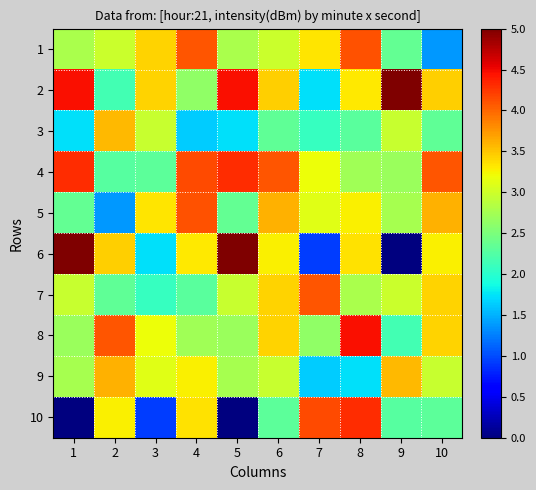

Reading left to right, transcribe all the data shown in this chart.

1: 1=2.8	2=3.0	3=3.4	4=4.1	5=2.8	6=3.0	7=3.3	8=4.1	9=2.4	10=1.4
2: 1=4.5	2=2.2	3=3.4	4=2.6	5=4.5	6=3.4	7=1.7	8=3.3	9=5.0	10=3.4
3: 1=1.7	2=3.6	3=3.0	4=1.6	5=1.7	6=2.3	7=2.1	8=2.3	9=3.0	10=2.3
4: 1=4.3	2=2.3	3=2.3	4=4.2	5=4.3	6=4.1	7=3.2	8=2.7	9=2.7	10=4.1
5: 1=2.4	2=1.4	3=3.3	4=4.1	5=2.4	6=3.6	7=3.1	8=3.3	9=2.8	10=3.6
6: 1=5.0	2=3.4	3=1.7	4=3.3	5=5.0	6=3.3	7=0.9	8=3.3	9=0.0	10=3.3
7: 1=3.0	2=2.3	3=2.1	4=2.3	5=3.0	6=3.4	7=4.1	8=2.8	9=3.0	10=3.4
8: 1=2.7	2=4.1	3=3.2	4=2.7	5=2.7	6=3.4	7=2.6	8=4.5	9=2.2	10=3.4
9: 1=2.8	2=3.6	3=3.1	4=3.3	5=2.8	6=3.0	7=1.6	8=1.7	9=3.6	10=3.0
10: 1=0.0	2=3.3	3=0.9	4=3.3	5=0.0	6=2.3	7=4.2	8=4.3	9=2.3	10=2.3